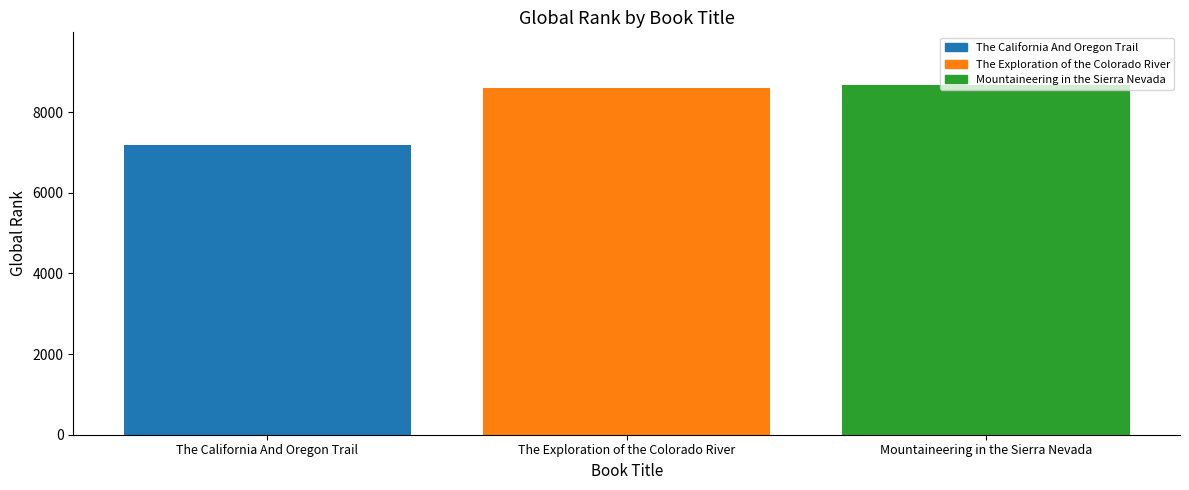

What is the sum of all values?

24465